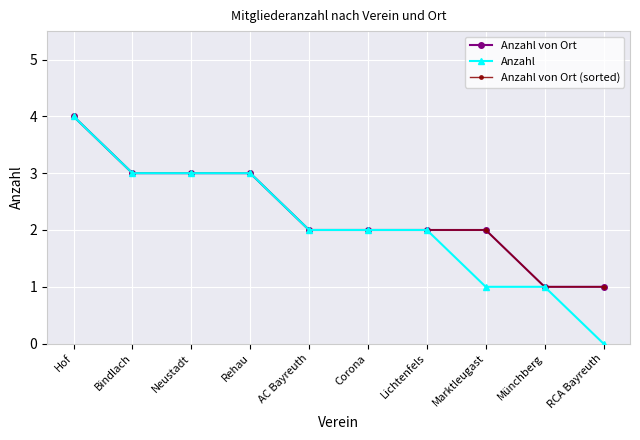

Is it true that Anzahl von Ort equals 2 at Corona?

True